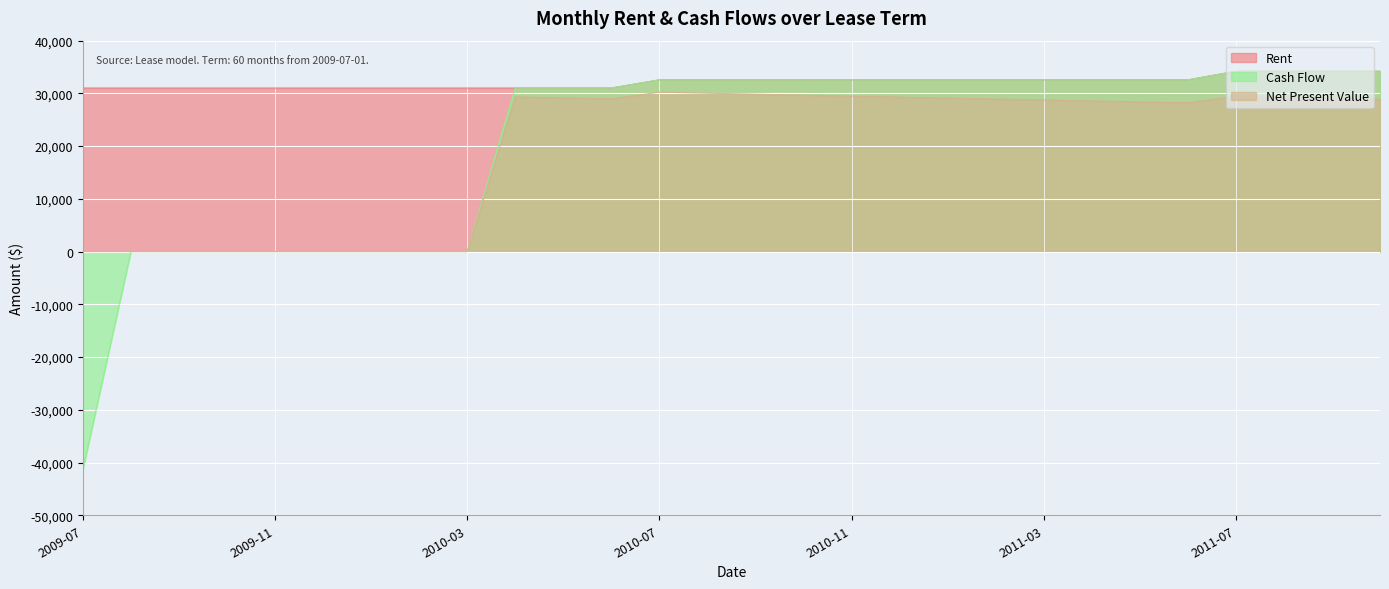

List the series in order of their peak value, lowest first.

Net Present Value, Rent, Cash Flow